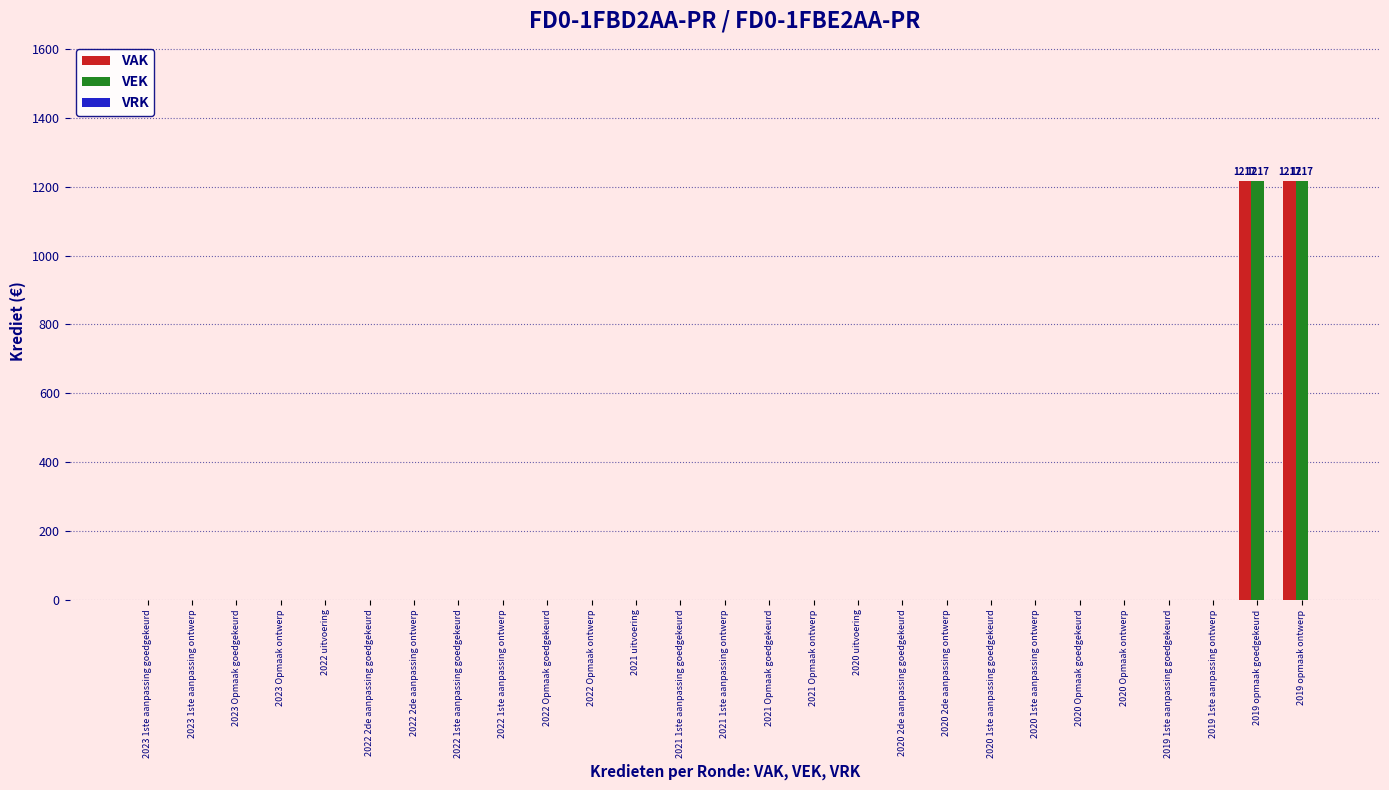

How many data points does each series have?

27